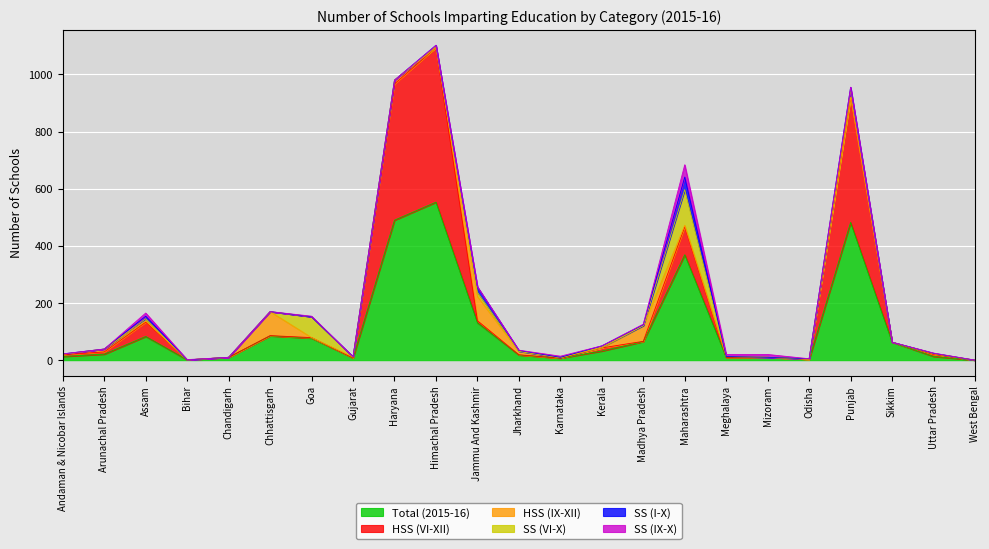

Reading right to left, list all the values displayed in this chart.

Total (2015-16): West Bengal=0	Uttar Pradesh=13	Sikkim=63	Punjab=482	Odisha=3	Mizoram=10	Meghalaya=10	Maharashtra=369	Madhya Pradesh=65	Kerala=32	Karnataka=7	Jharkhand=18	Jammu And Kashmir=131	Himachal Pradesh=553	Haryana=490	Gujarat=8	Goa=77	Chhattisgarh=85	Chandigarh=10	Bihar=1	Assam=83	Arunachal Pradesh=21	Andaman & Nicobar Islands=13
HSS (VI-XII): West Bengal=0	Uttar Pradesh=7	Sikkim=0	Punjab=438	Odisha=0	Mizoram=0	Meghalaya=0	Maharashtra=98	Madhya Pradesh=1	Kerala=11	Karnataka=0	Jharkhand=1	Jammu And Kashmir=7	Himachal Pradesh=541	Haryana=477	Gujarat=0	Goa=2	Chhattisgarh=1	Chandigarh=0	Bihar=0	Assam=50	Arunachal Pradesh=8	Andaman & Nicobar Islands=6
HSS (IX-XII): West Bengal=0	Uttar Pradesh=2	Sikkim=0	Punjab=0	Odisha=0	Mizoram=0	Meghalaya=3	Maharashtra=5	Madhya Pradesh=55	Kerala=0	Karnataka=2	Jharkhand=12	Jammu And Kashmir=85	Himachal Pradesh=0	Haryana=13	Gujarat=3	Goa=0	Chhattisgarh=84	Chandigarh=0	Bihar=0	Assam=5	Arunachal Pradesh=10	Andaman & Nicobar Islands=2
SS (VI-X): West Bengal=0	Uttar Pradesh=2	Sikkim=0	Punjab=28	Odisha=1	Mizoram=0	Meghalaya=0	Maharashtra=125	Madhya Pradesh=0	Kerala=3	Karnataka=0	Jharkhand=0	Jammu And Kashmir=15	Himachal Pradesh=5	Haryana=0	Gujarat=0	Goa=73	Chhattisgarh=0	Chandigarh=0	Bihar=0	Assam=7	Arunachal Pradesh=0	Andaman & Nicobar Islands=0
SS (I-X): West Bengal=0	Uttar Pradesh=0	Sikkim=0	Punjab=7	Odisha=1	Mizoram=0	Meghalaya=0	Maharashtra=44	Madhya Pradesh=3	Kerala=4	Karnataka=1	Jharkhand=3	Jammu And Kashmir=18	Himachal Pradesh=3	Haryana=0	Gujarat=1	Goa=0	Chhattisgarh=0	Chandigarh=0	Bihar=0	Assam=9	Arunachal Pradesh=0	Andaman & Nicobar Islands=1
SS (IX-X): West Bengal=0	Uttar Pradesh=1	Sikkim=0	Punjab=0	Odisha=0	Mizoram=10	Meghalaya=7	Maharashtra=43	Madhya Pradesh=2	Kerala=0	Karnataka=4	Jharkhand=1	Jammu And Kashmir=1	Himachal Pradesh=0	Haryana=0	Gujarat=0	Goa=2	Chhattisgarh=0	Chandigarh=0	Bihar=1	Assam=11	Arunachal Pradesh=0	Andaman & Nicobar Islands=0